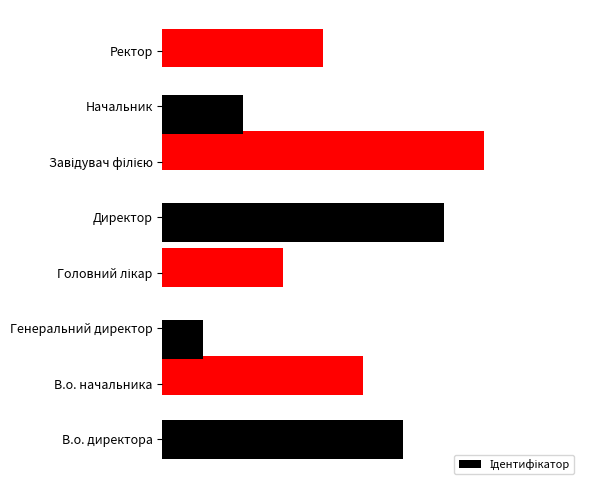

Does the chart contain any negative values?

No